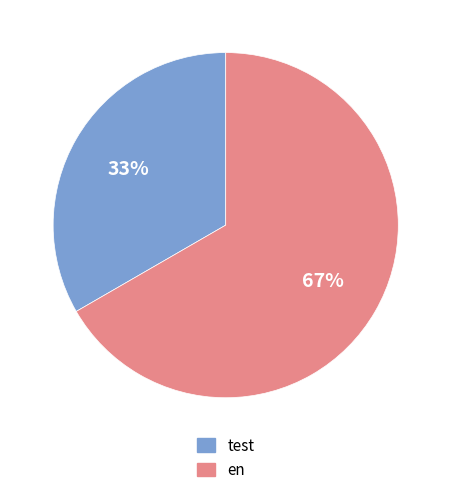

To the nearest percent, what portion does en represent?

67%